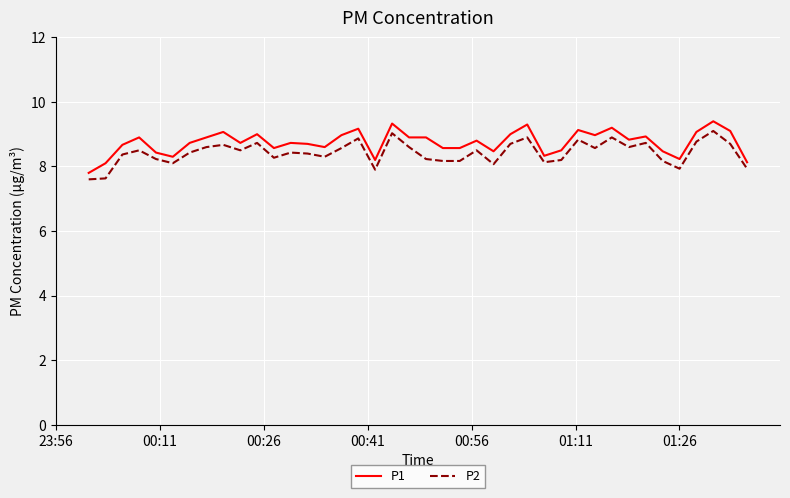

What is the difference between the maximum and minimum values in the P1 series?

1.6